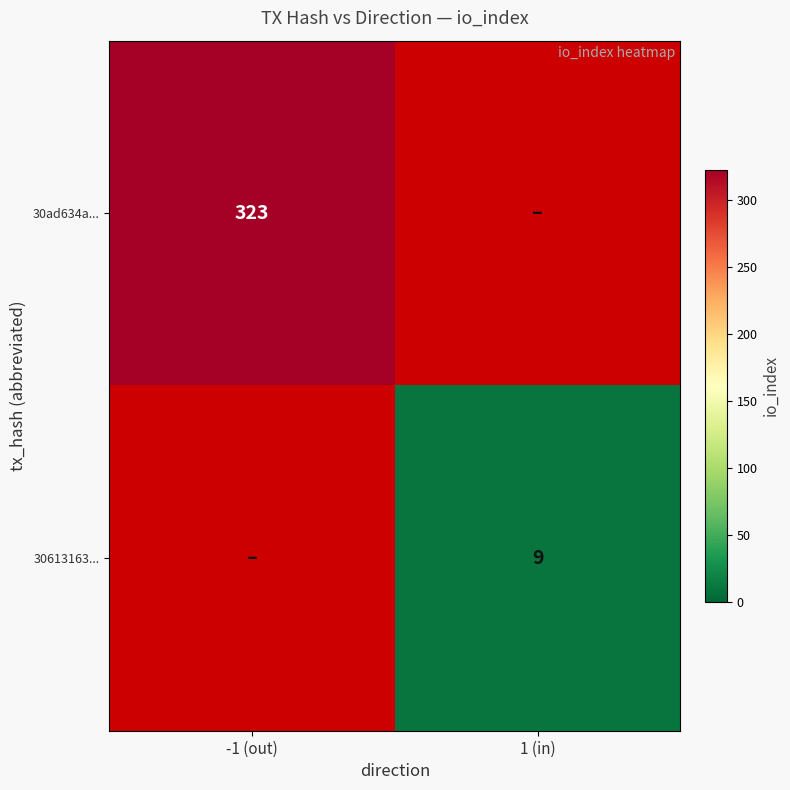

How many categories are shown in the chart?

2